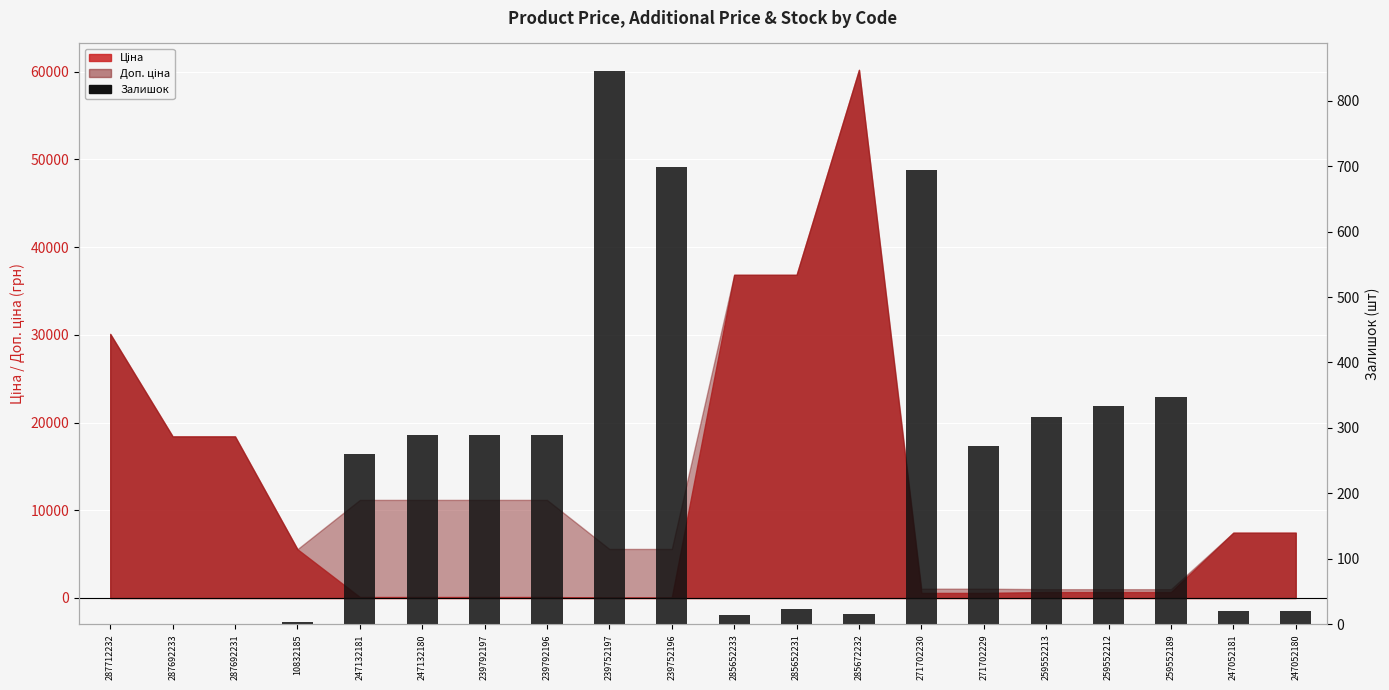

The value at 259552212 is 334. True or false?

True